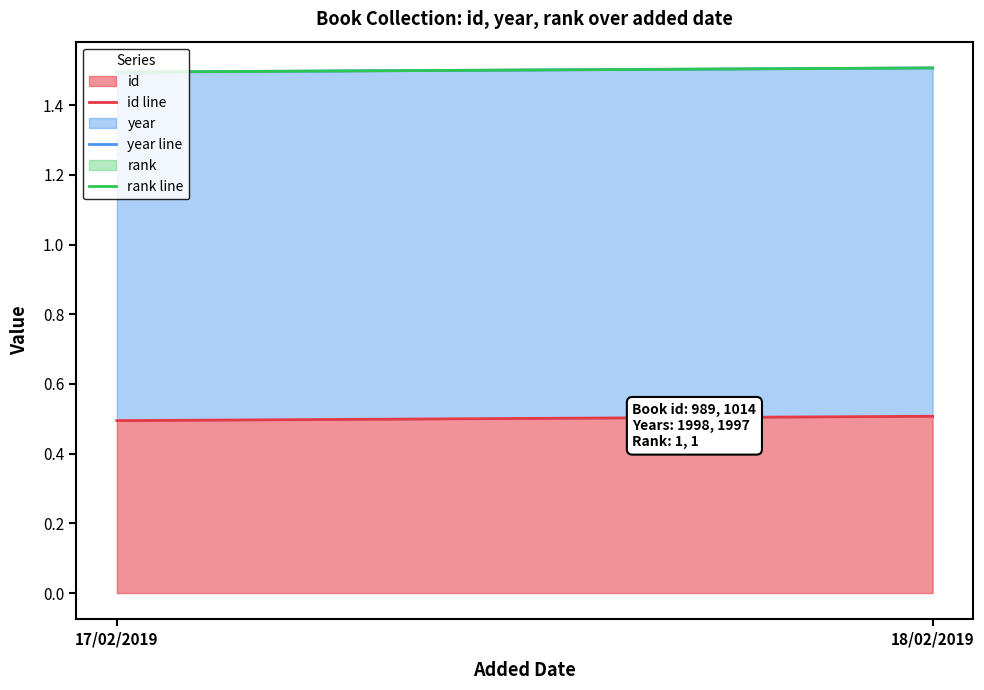

What is the sum of all id line values?

1.0